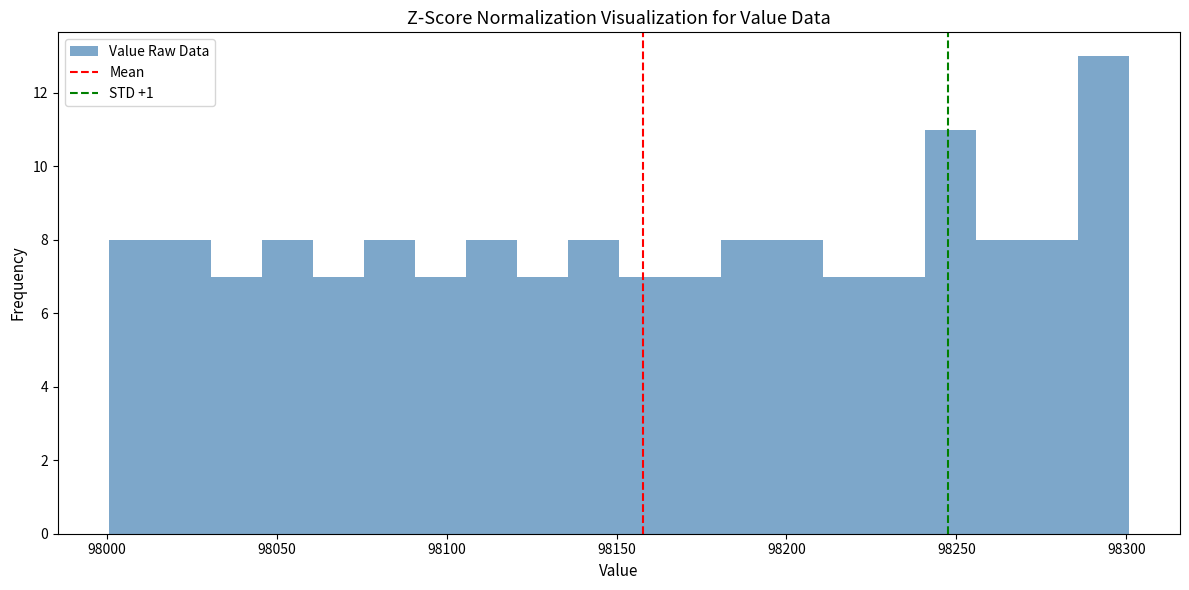

Read against the x-axis, roughly where is the centre of the tallest bar?

98295